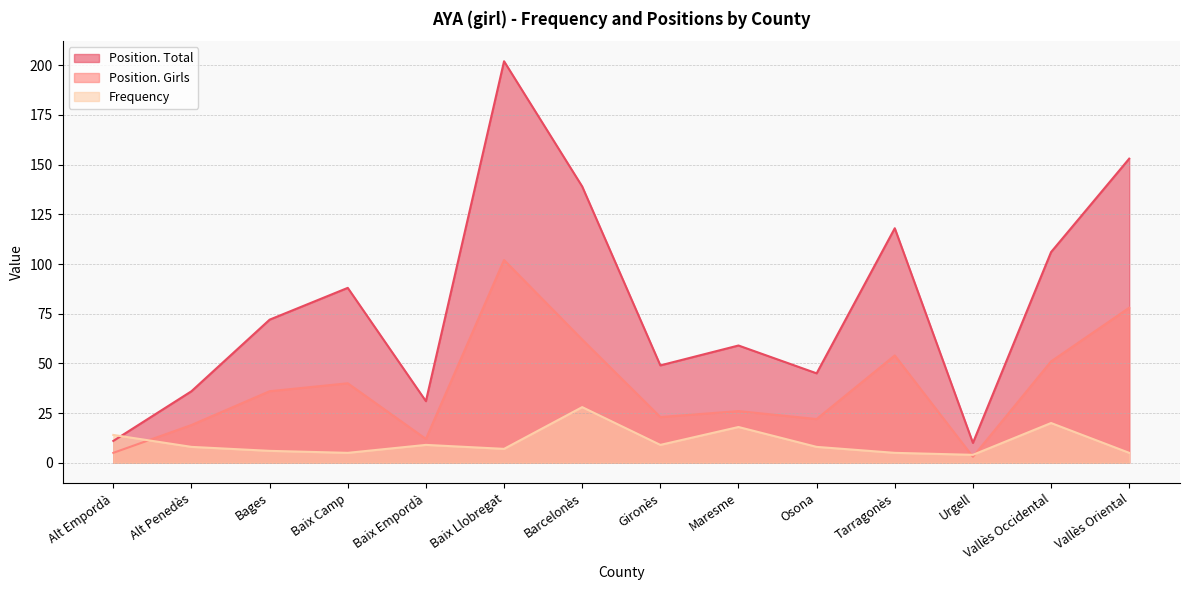

How many times do Position. Total and Frequency cross each other?

1